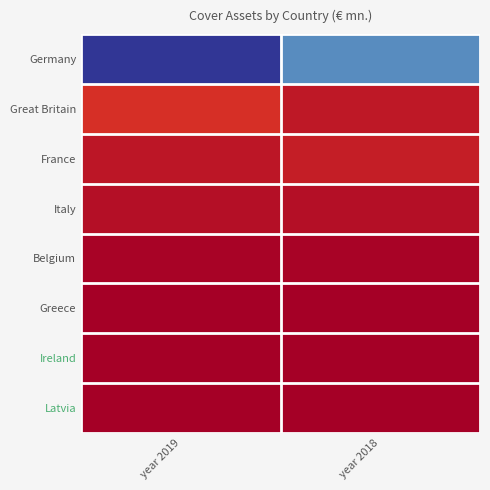

Which has a higher value, year 2018 or year 2019?

year 2019